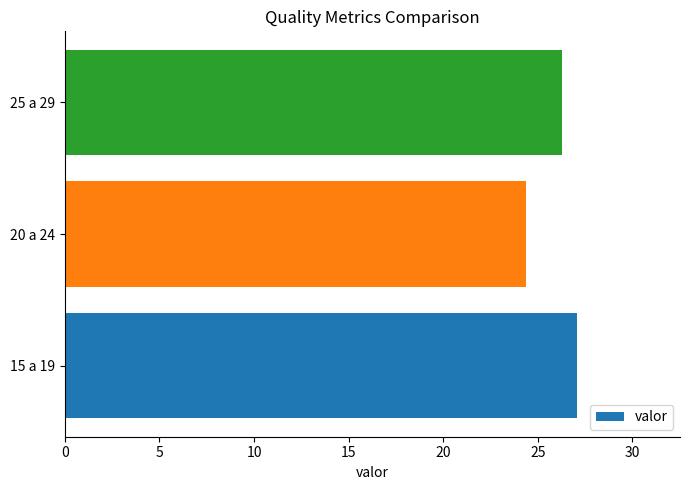

What is the change in value from 15 a 19 to 20 a 24?

-2.7